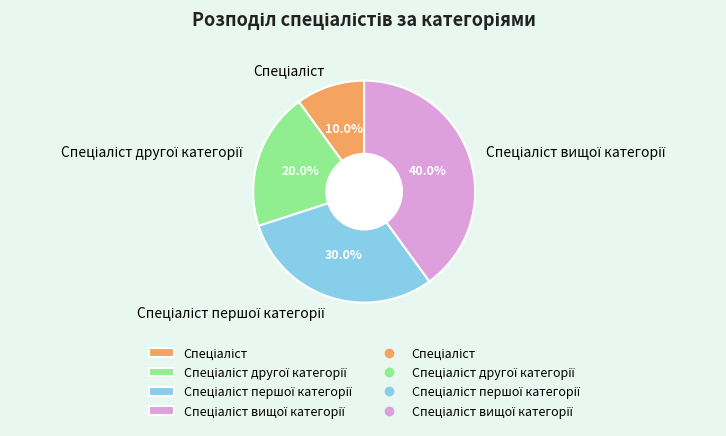

Is there any slice that represents more than half of the pie?

No